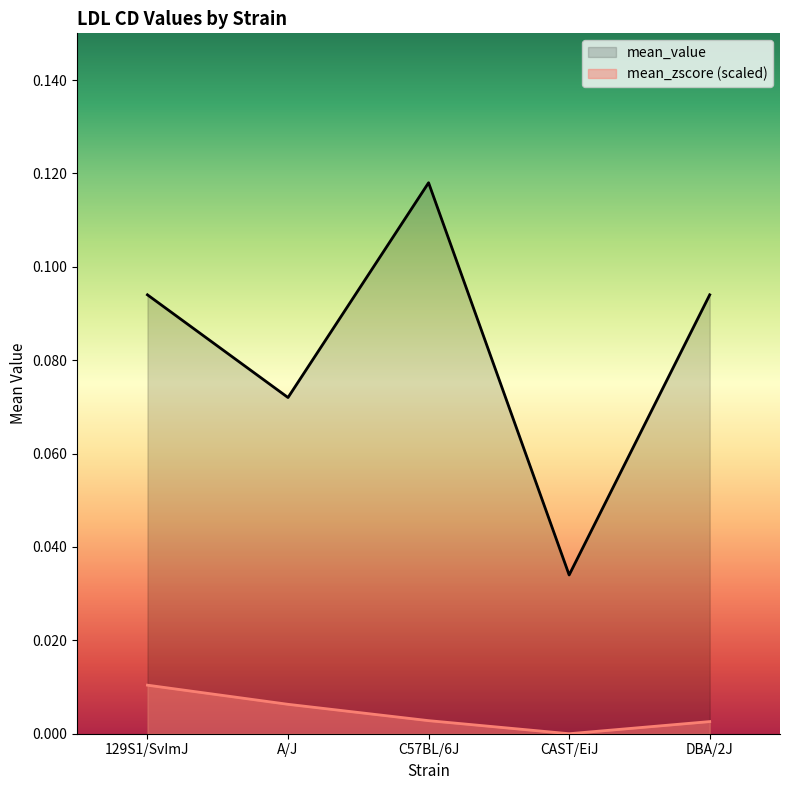

Reading right to left, what are all the values shown in this chart?

mean_value: 0.1	0.0	0.1	0.1	0.1
mean_zscore: 0.0	0.0	0.0	0.0	0.0